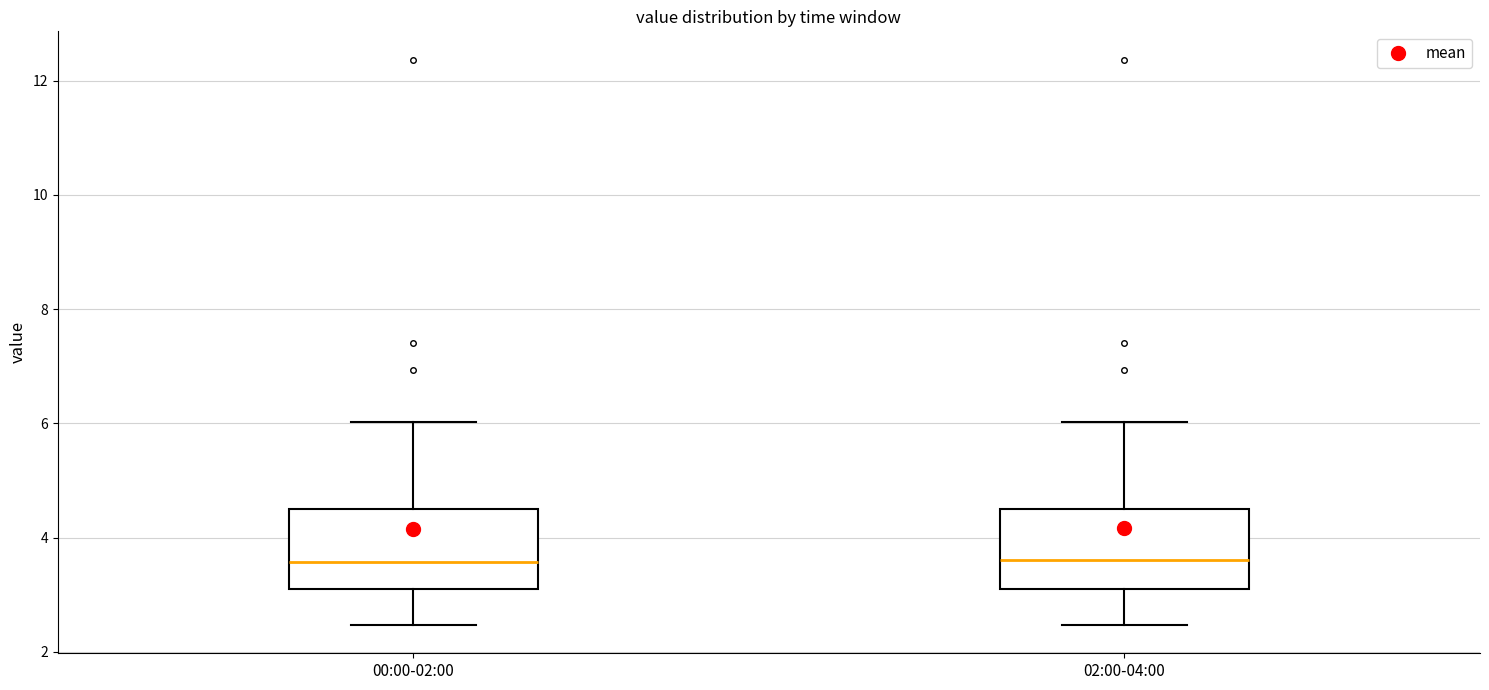

Reading left to right, transcribe this box plot: for each box, give where its median line is, the range the box spans, and where its two whiskers end, as read against the y-axis. The values are not printed on the chart, so give them approximately, as read against the axis.

00:00-02:00: median 3.6, box 3.2 to 4.6, whiskers 2.4 to 6.0
02:00-04:00: median 3.6, box 3.2 to 4.6, whiskers 2.4 to 6.0